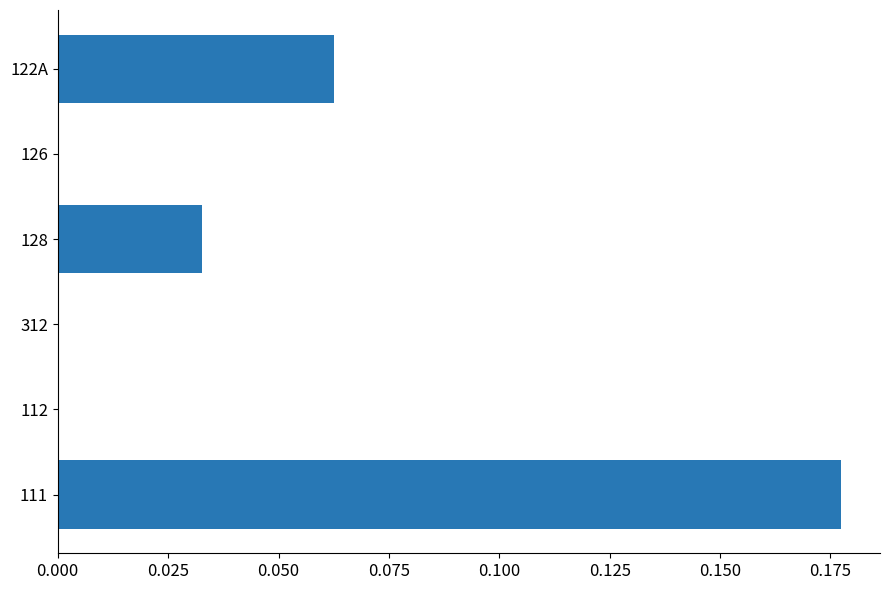

Is it true that the value at 312 is 0.0?

True